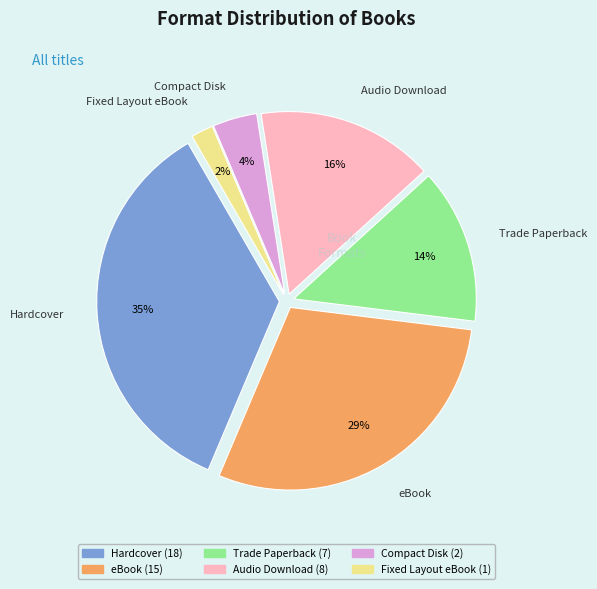

True or false: Trade Paperback accounts for 19% of the total.

False